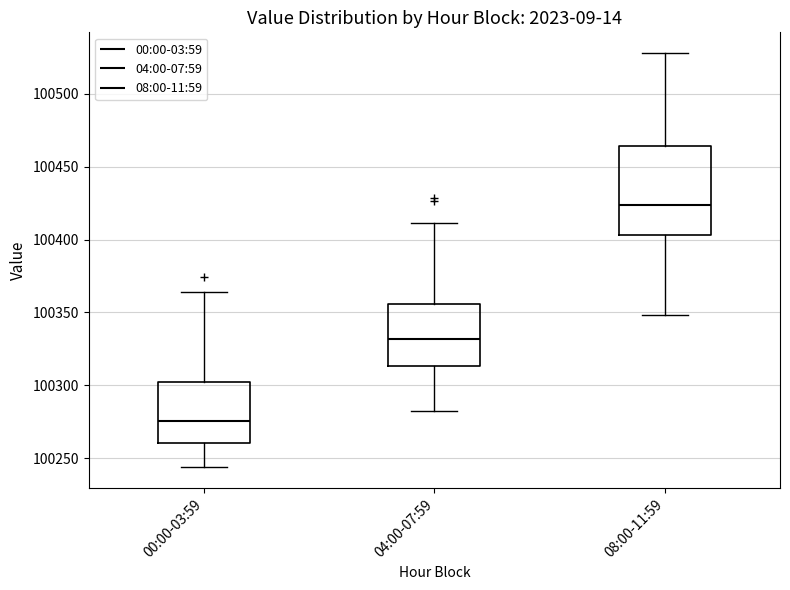

Which box is the tallest, from its lower edge to its upper edge?

08:00-11:59